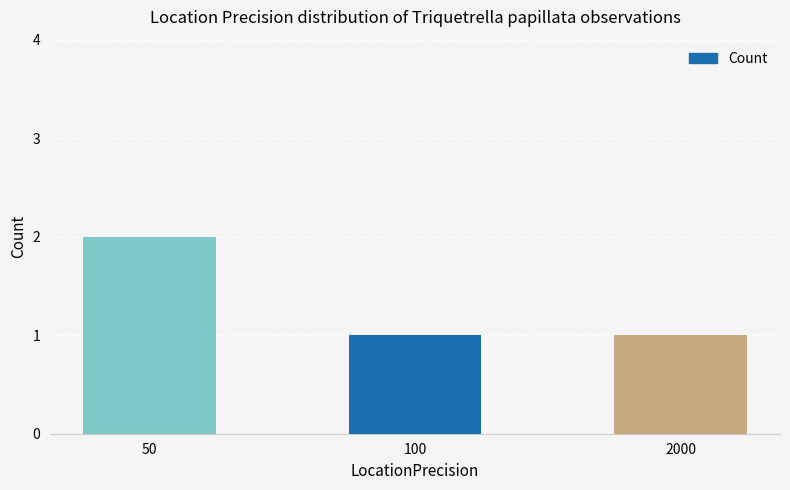

How many data points does each series have?

3